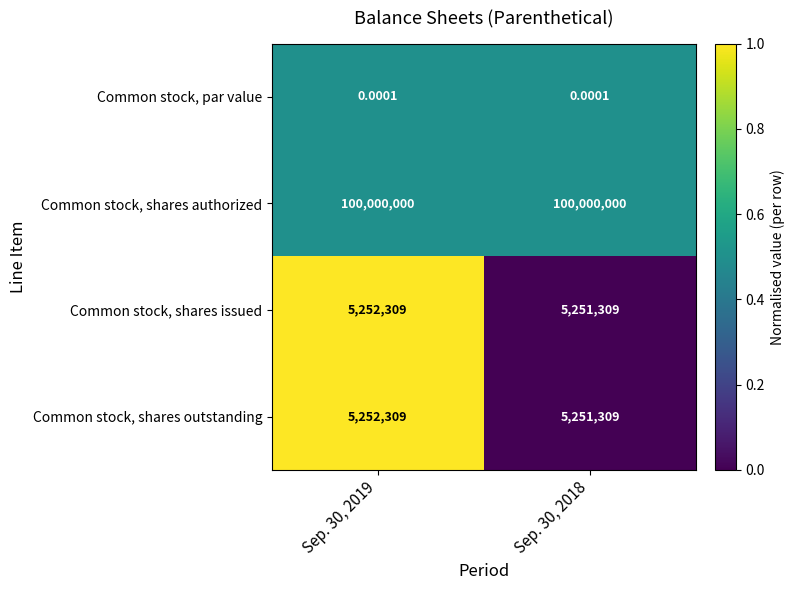

How many distinct data groups are displayed?

4